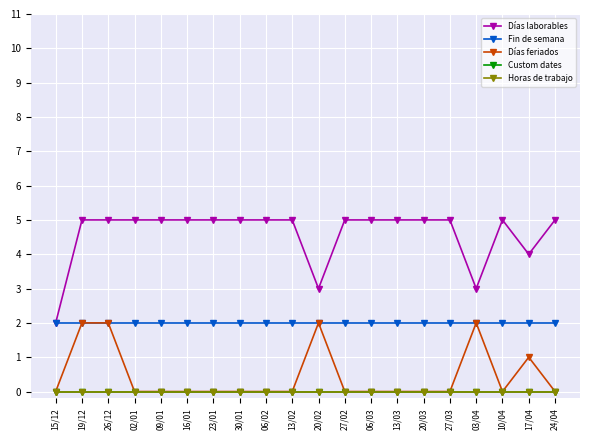

Read the Días laborables value at 19/12.

5